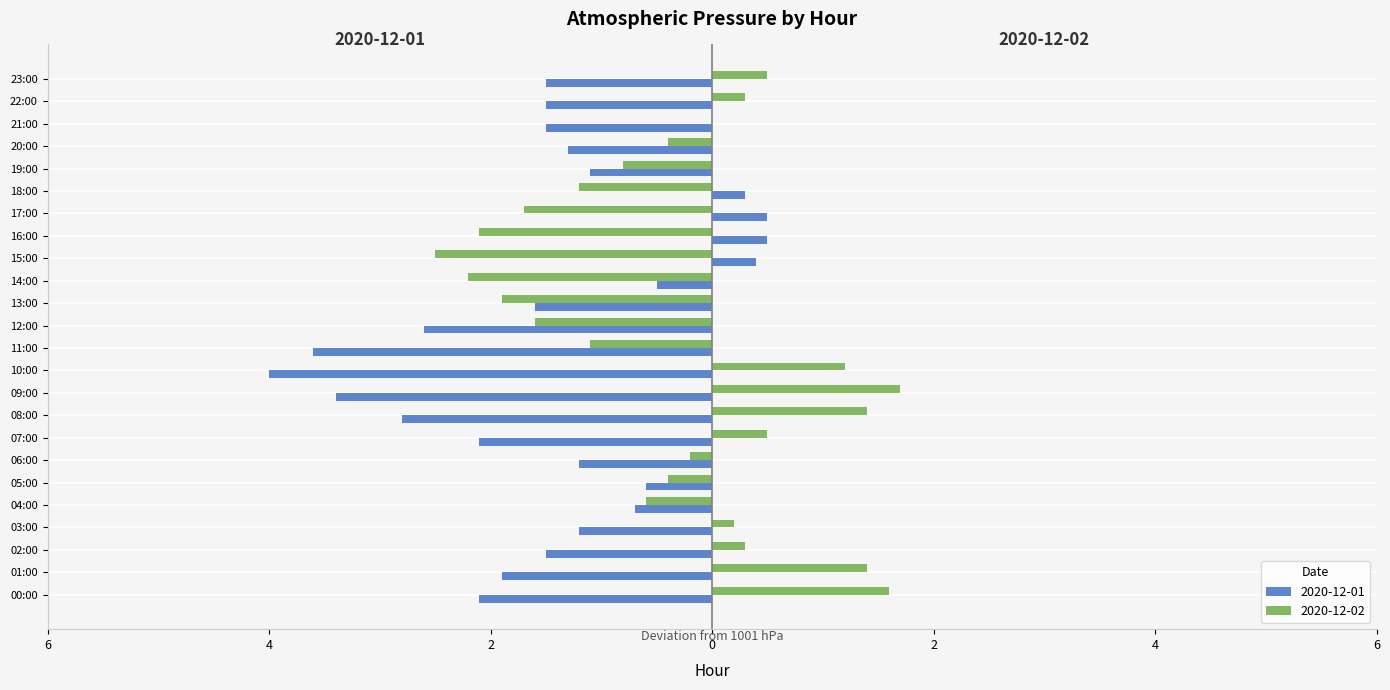

True or false: 2020-12-01 has a value of -0.7 at 04:00.

True